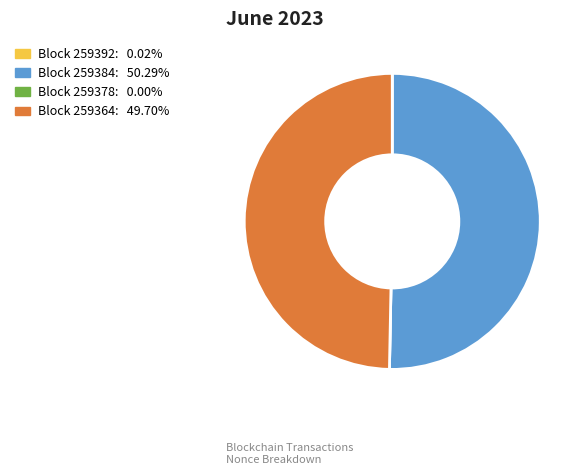

Is there a majority slice in this chart?

Yes